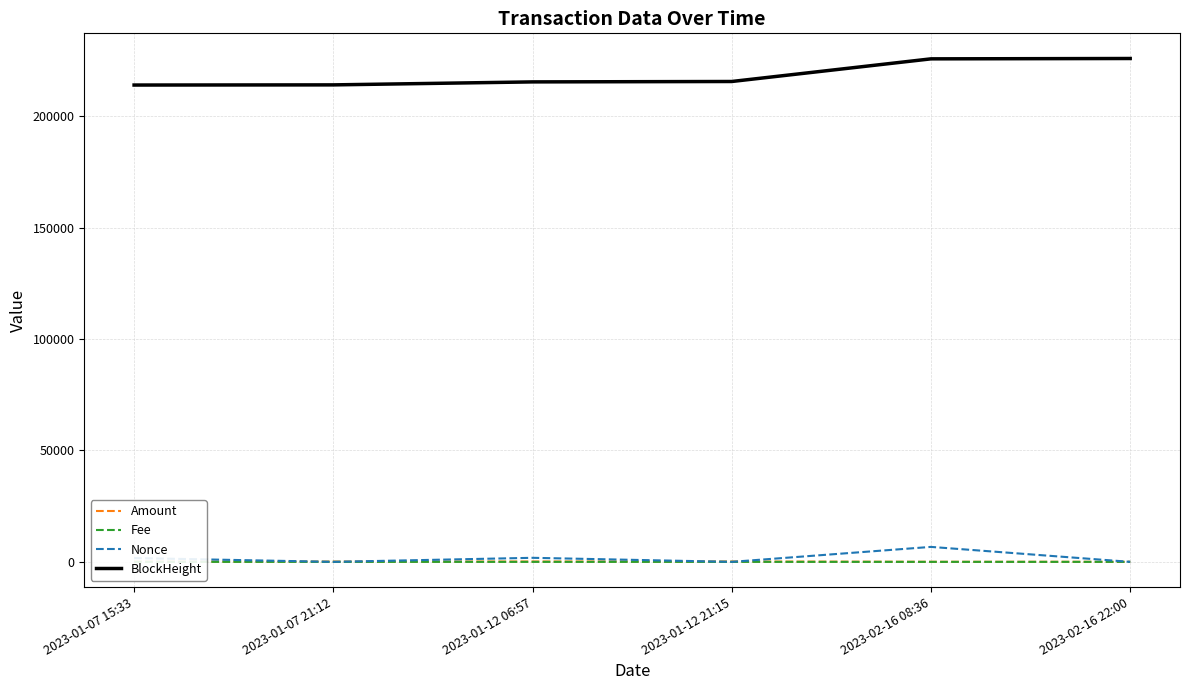

What is the sum of the Amount values at 2023-01-07 21:12 and 2023-01-12 21:15?

276.0